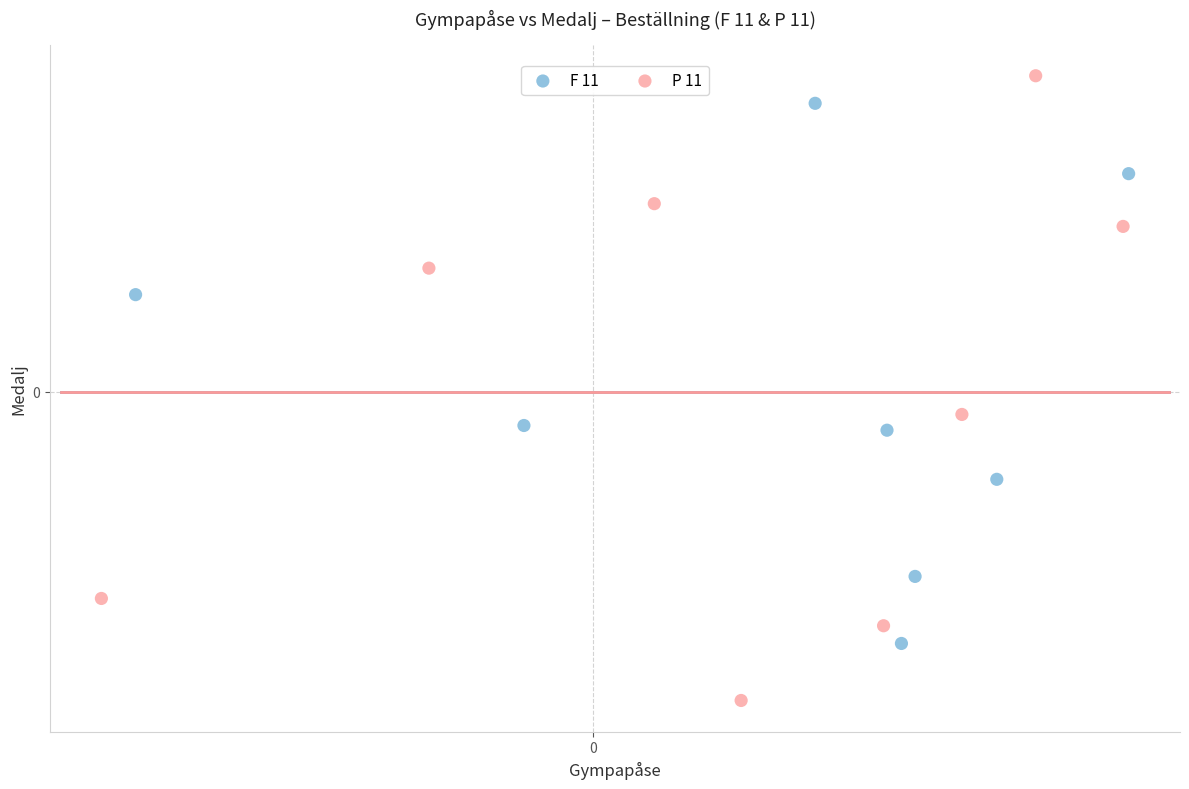

Which series has the widest spread of Y values?

P 11